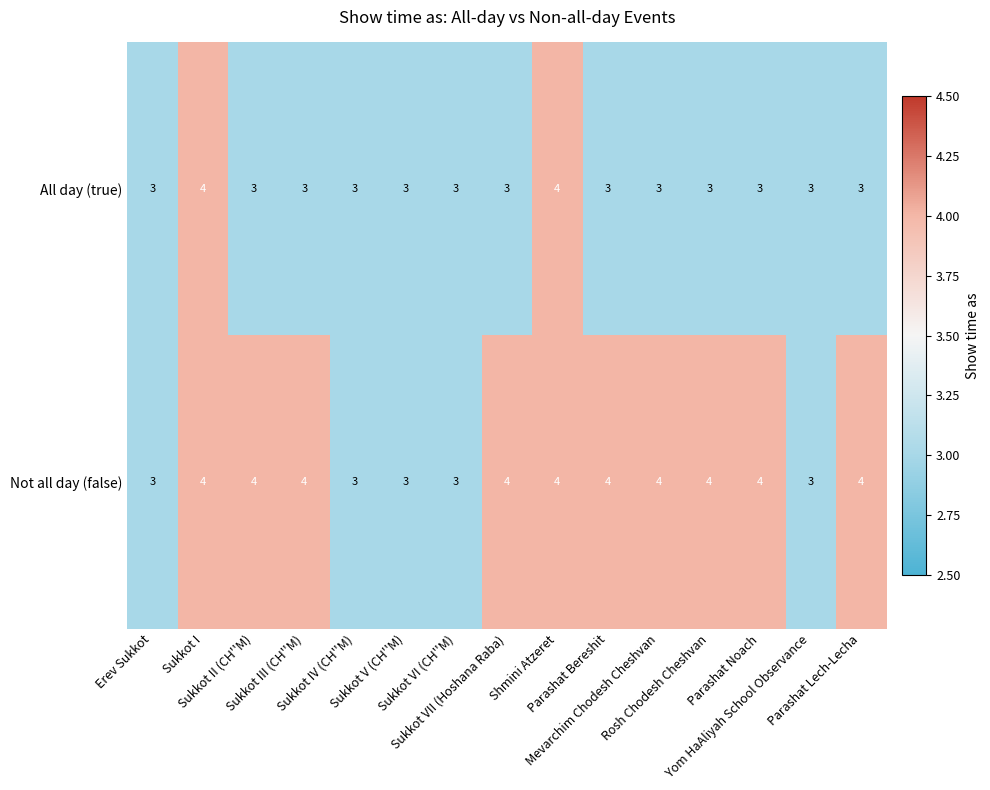

What is the lowest value of the Not all day (false) series?

3